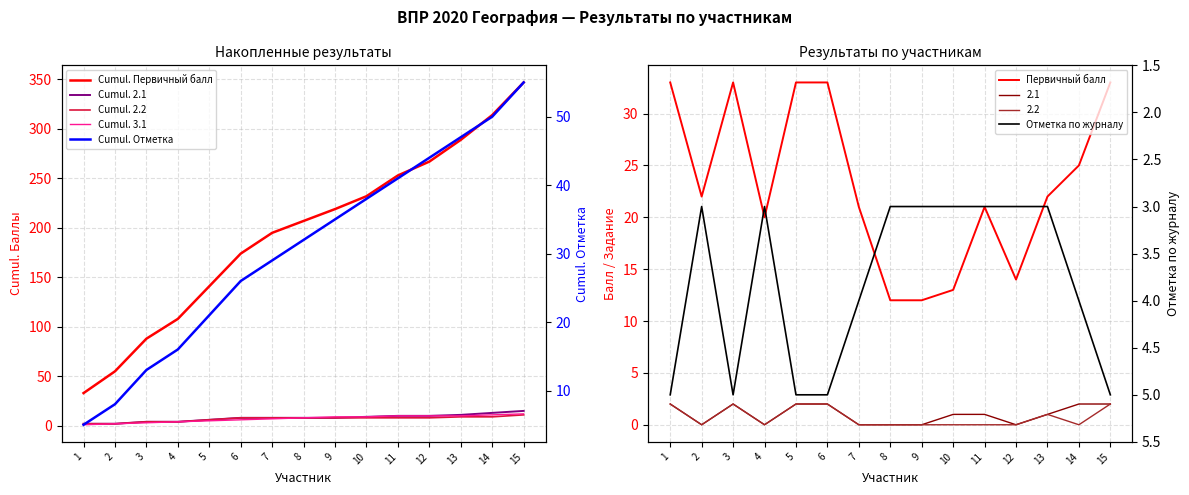

Where is the first local maximum for 2.1?

3